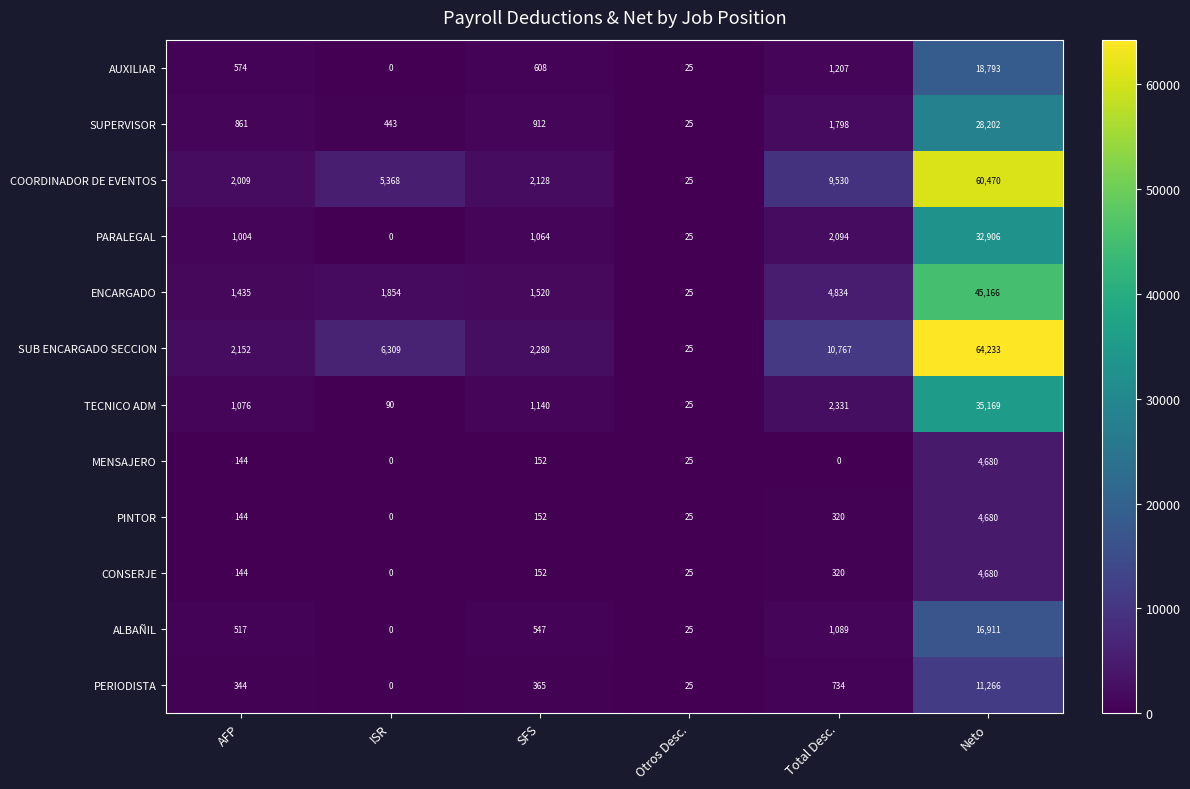

What is the maximum value for SUB ENCARGADO SECCION?

64233